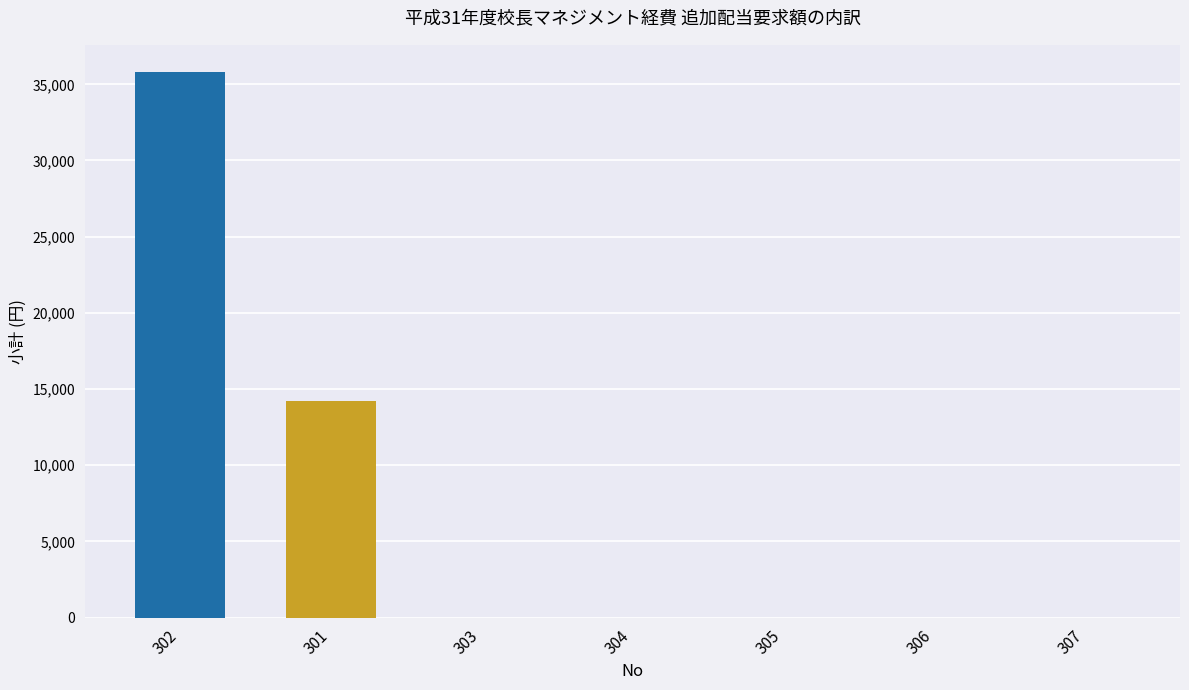

What is the greatest value displayed?

35800